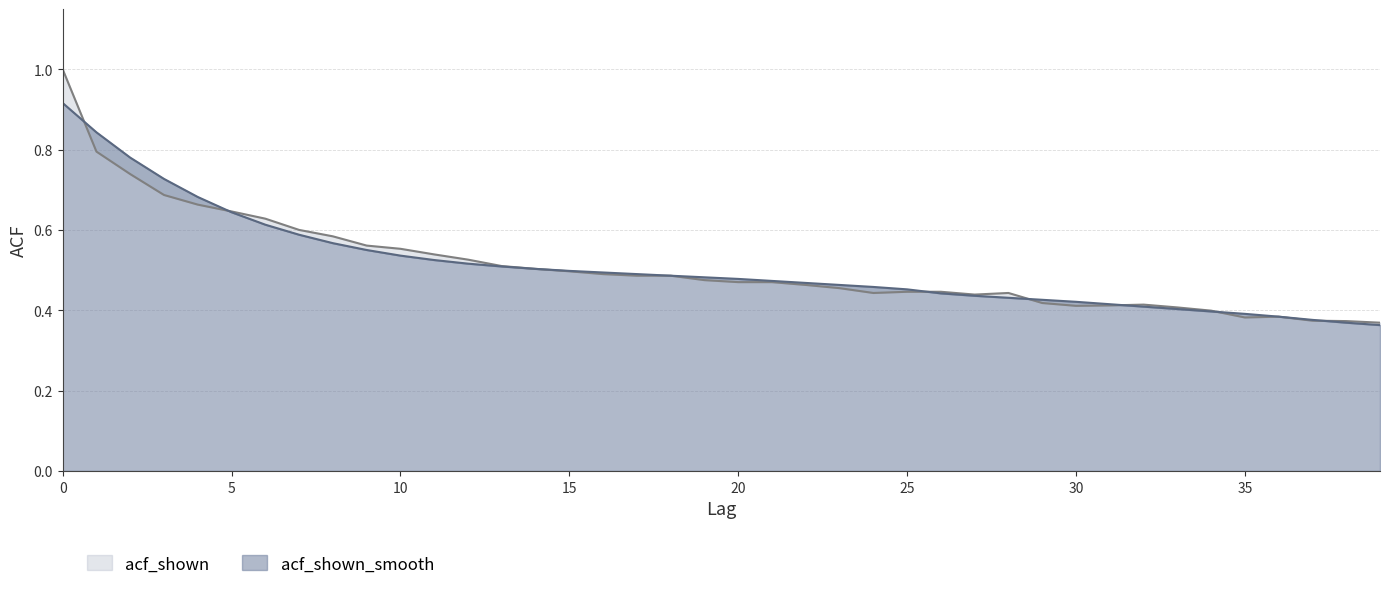

How many acf_shown_smooth values are between 0 and 1?

40